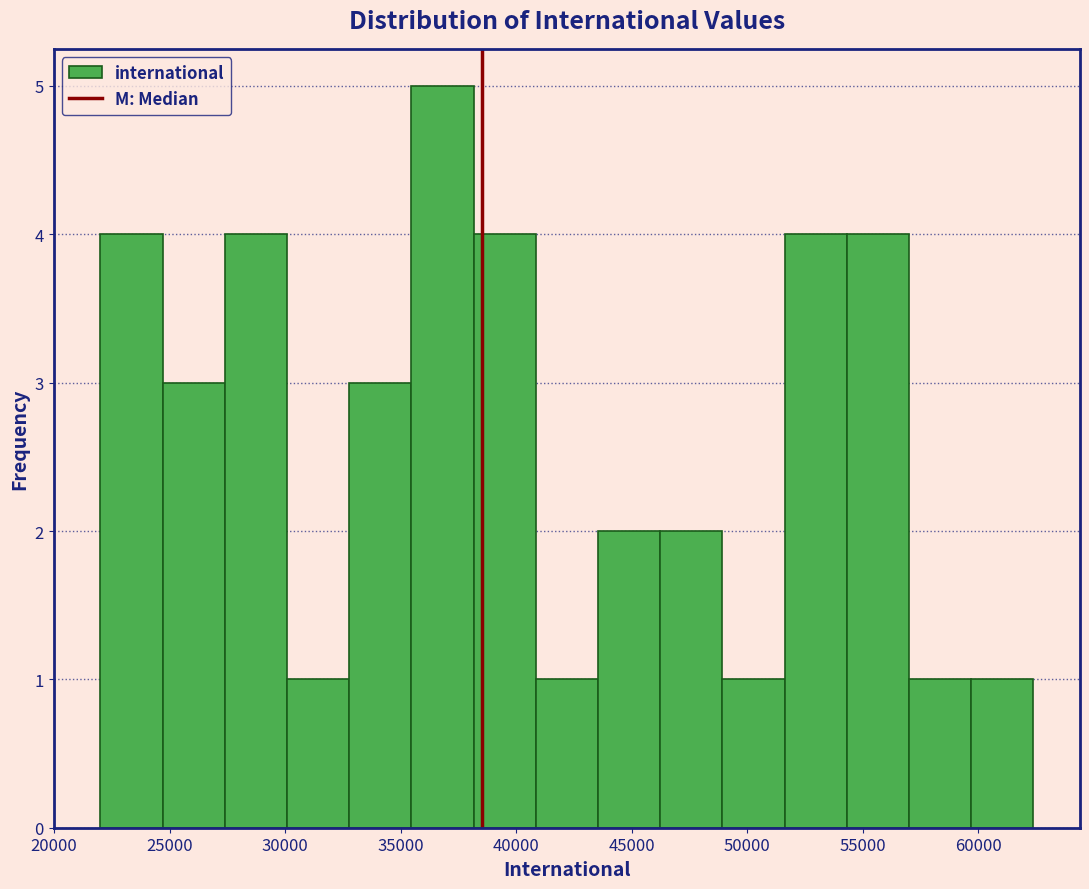

What is the height of the bar covering 57000 to 59500 on the x-axis? Neither the bar edges nor the heights are printed on the chart, so give them approximately, as read against the axes.

1